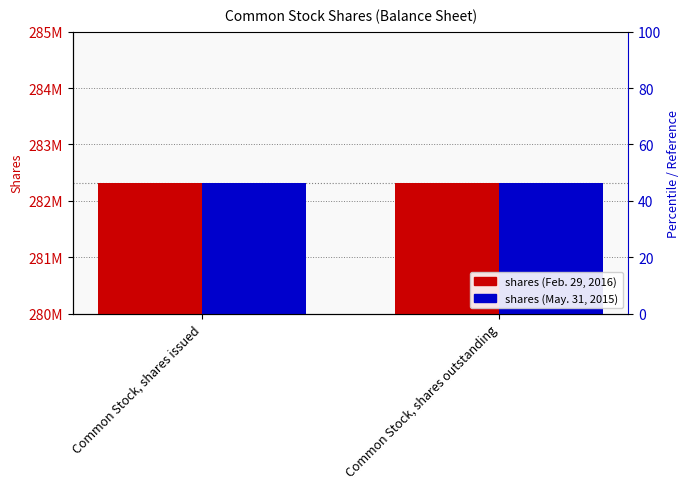

What is the value of the May. 31, 2015 (rank) bar at the 1st from the left?

50